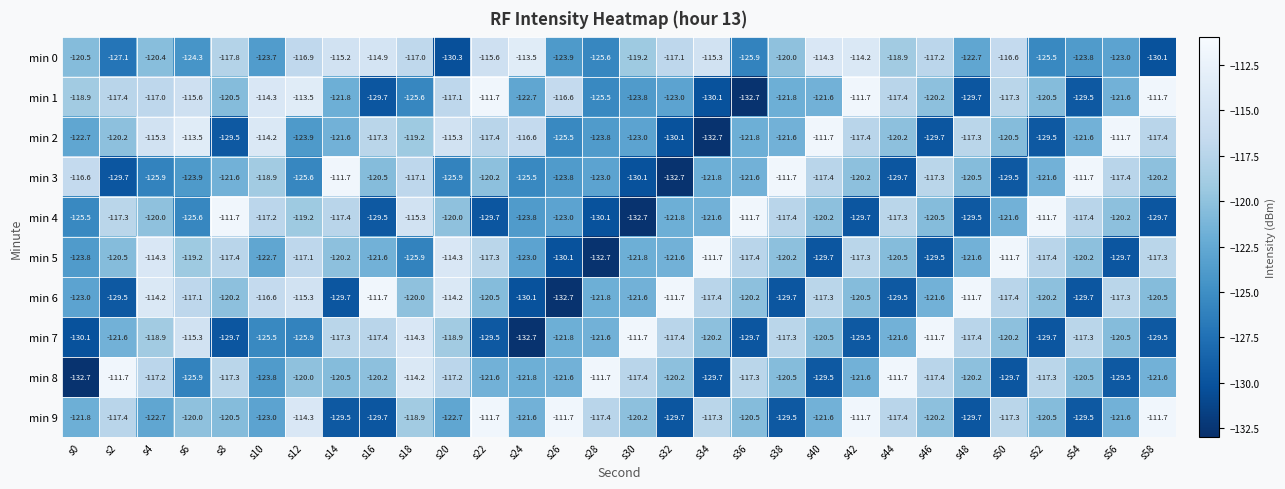

What is the sum of all min 6 values?

-3622.9